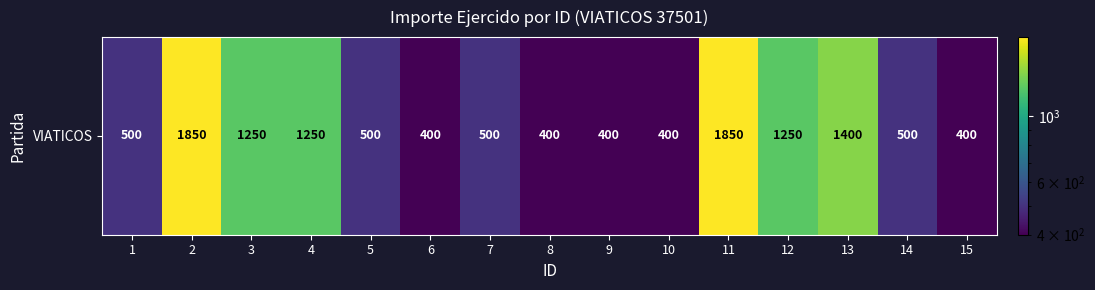

Rank the categories by value from highest to lowest.

2, 11, 13, 3, 4, 12, 1, 5, 7, 14, 6, 8, 9, 10, 15